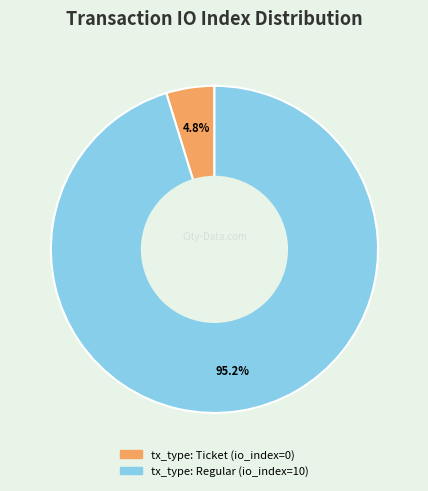

To the nearest percent, what portion does tx_type: Regular represent?

95%